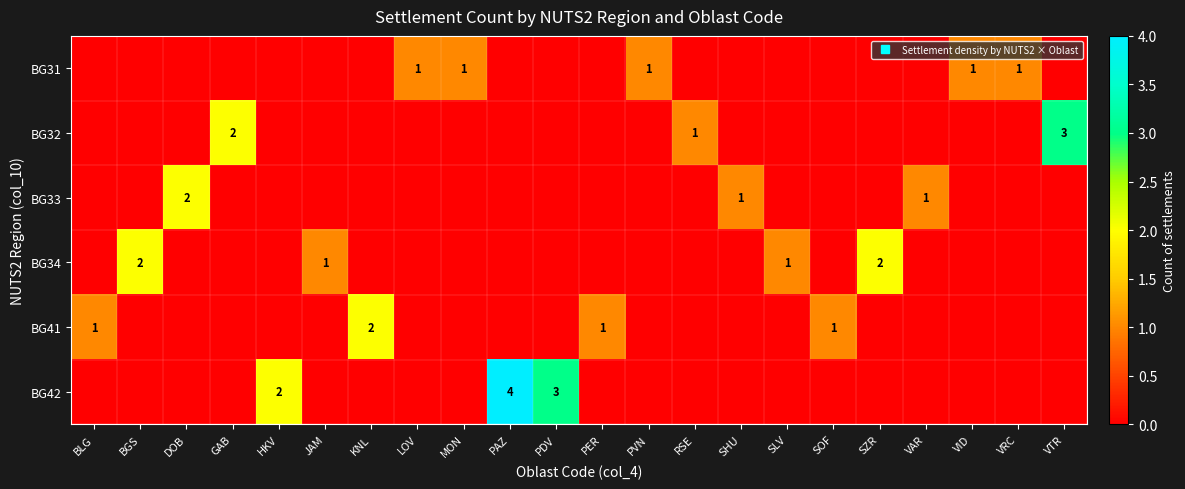

What is the sum of all BG31 values?

5